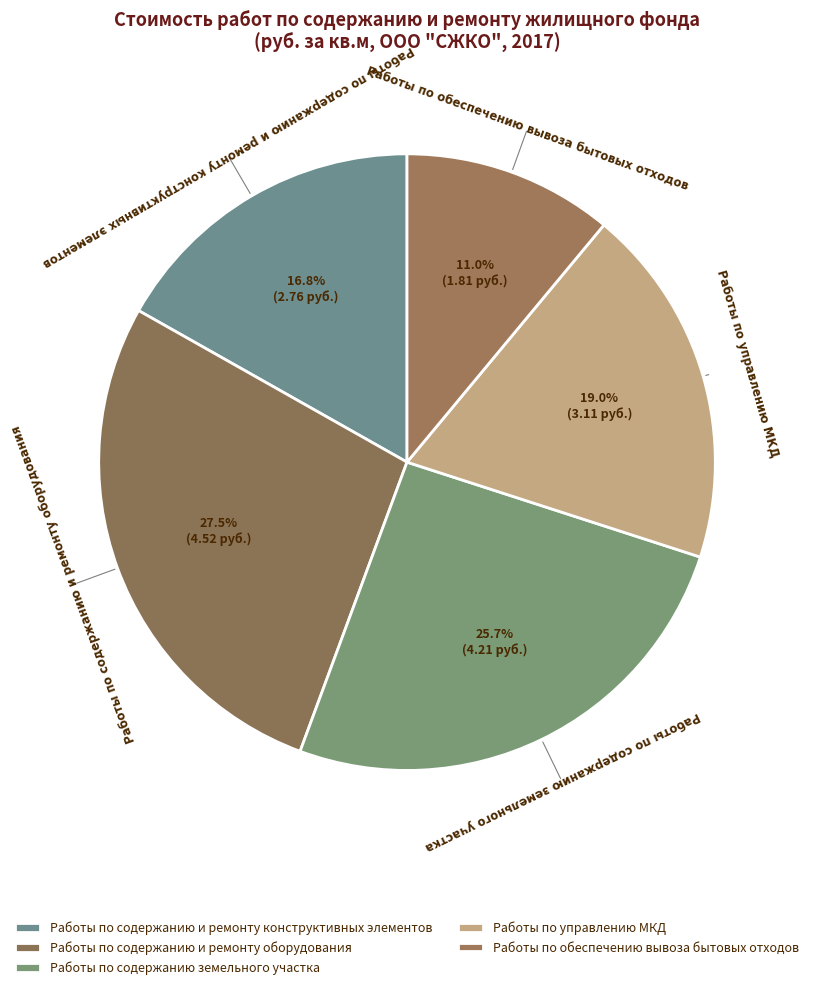

Is it true that Работы по содержанию и ремонту конструктивных элементов is 17% of the pie?

True